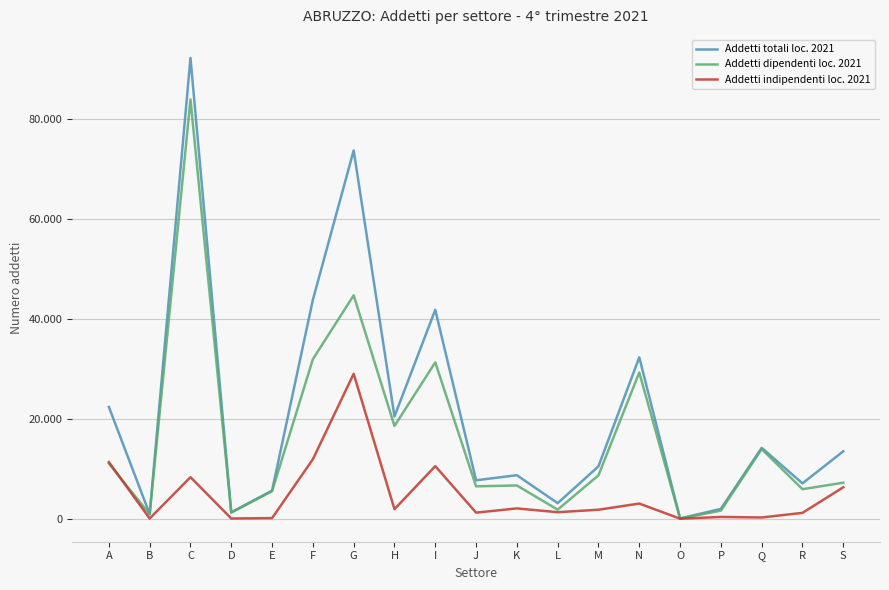

True or false: Addetti totali loc. 2021 and Addetti indipendenti loc. 2021 intersect in this chart.

False